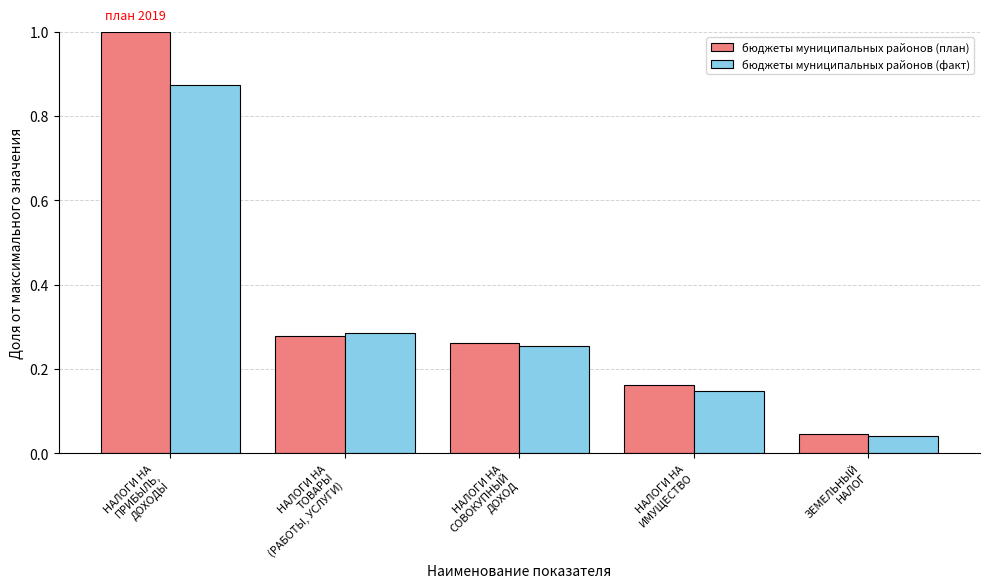

Which series has the largest range (max minus min)?

бюджеты муниципальных районов (план)